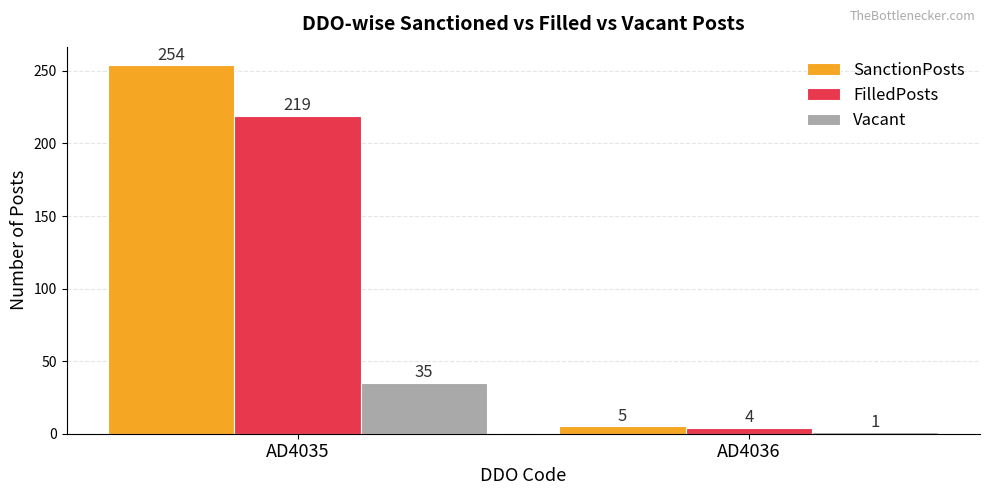

How many SanctionPosts values are between 5 and 254?

2